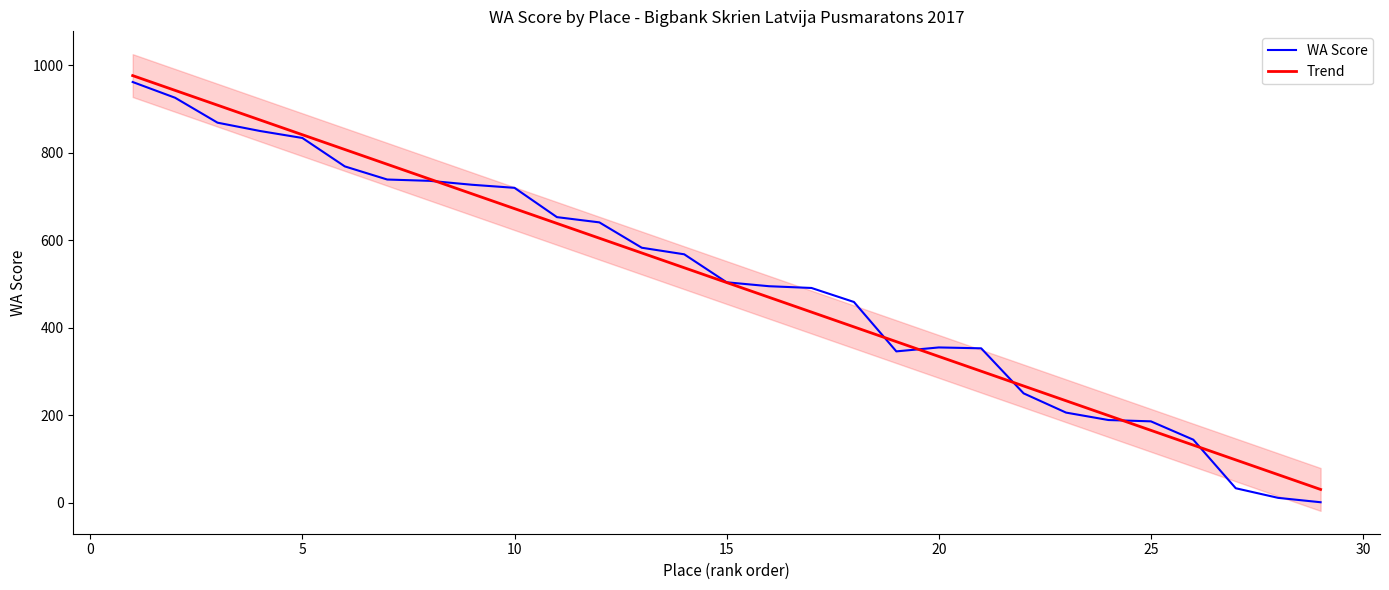

Reading right to left, extract all data points from this chart.

WA Score: 1.0	11.0	33.0	144.0	186.0	189.0	206.0	250.0	353.0	355.0	346.0	459.0	491.0	495.0	504.0	568.0	583.0	641.0	653.0	720.0	727.0	736.0	739.0	769.0	834.0	850.0	869.0	926.0	962.0
Trend: 30.3	64.1	97.9	131.7	165.5	199.3	233.1	266.9	300.7	334.5	368.3	402.0	435.8	469.6	503.4	537.2	571.0	604.8	638.6	672.4	706.2	740.0	773.8	807.6	841.4	875.2	909.0	942.8	976.6